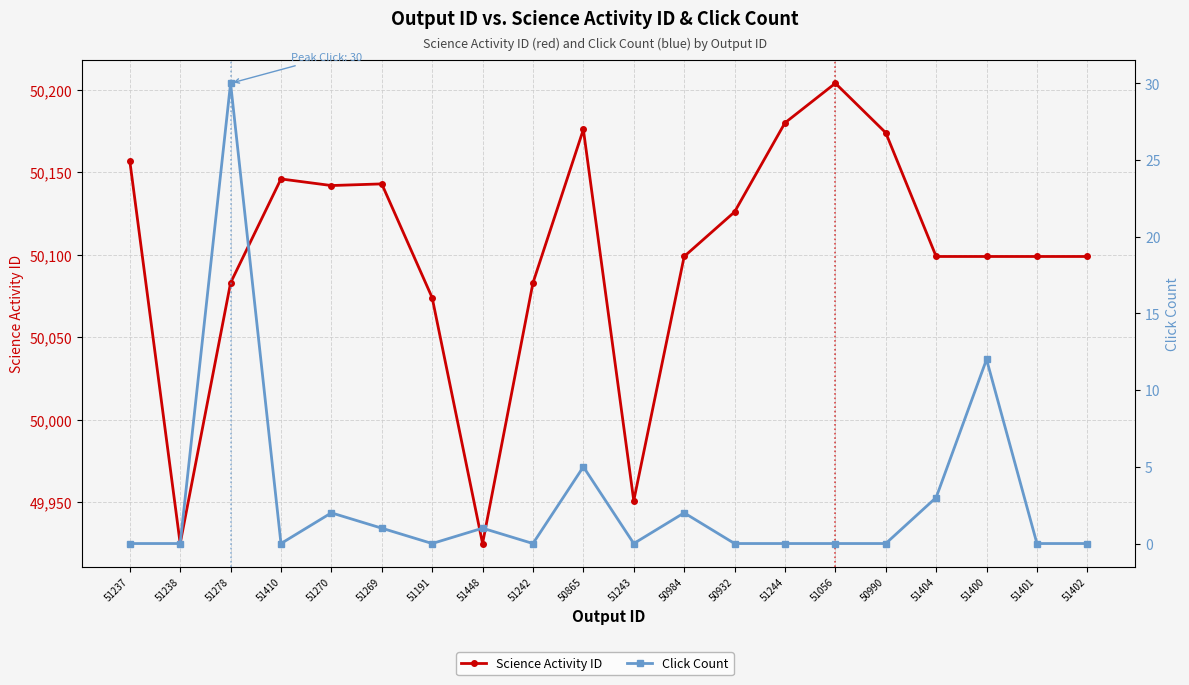

In Click Count, how many points are higher than both neighbors (excluding endpoints)?

6